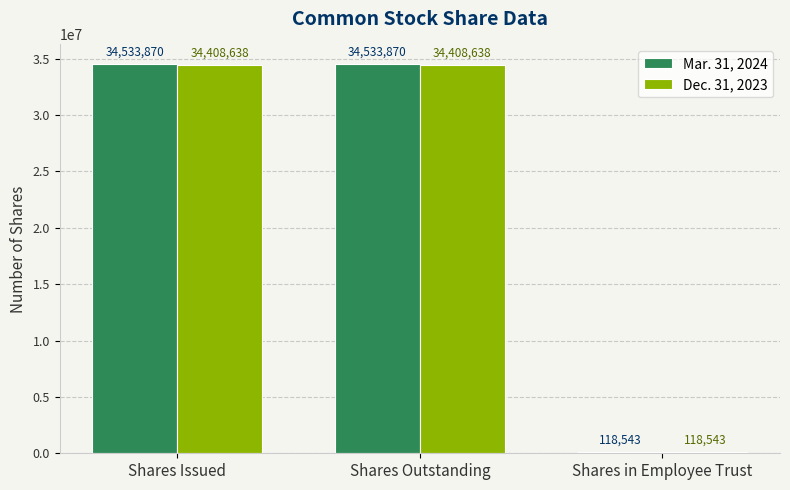

What is the highest value of the Mar. 31, 2024 series?

34533870